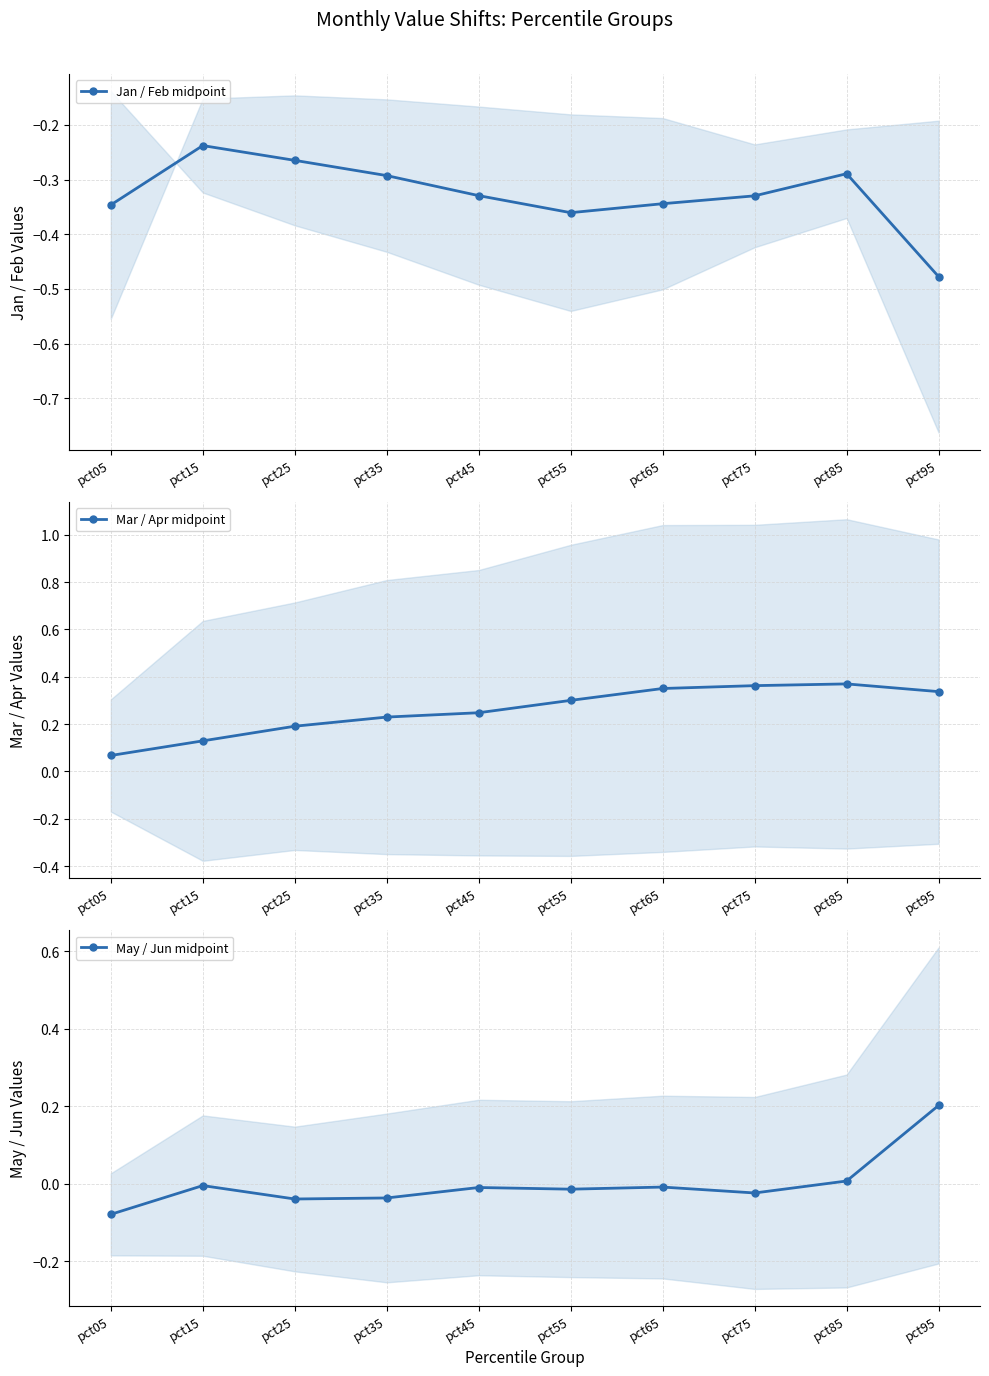

Reading left to right, extract all data points from this chart.

Jan / Feb midpoint: -0.3	-0.2	-0.3	-0.3	-0.3	-0.4	-0.3	-0.3	-0.3	-0.5
Mar / Apr midpoint: 0.1	0.1	0.2	0.2	0.2	0.3	0.4	0.4	0.4	0.3
May / Jun midpoint: -0.1	-0.0	-0.0	-0.0	-0.0	-0.0	-0.0	-0.0	0.0	0.2